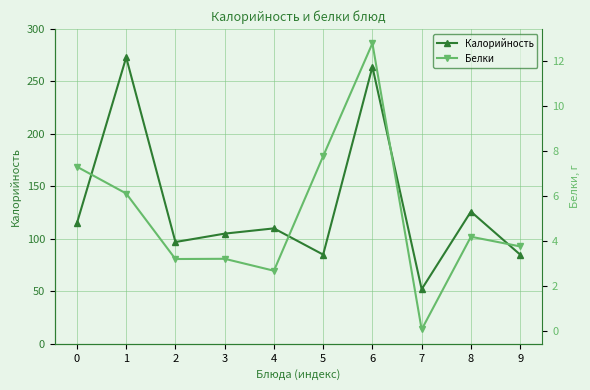

Does the chart have visible grid lines?

Yes